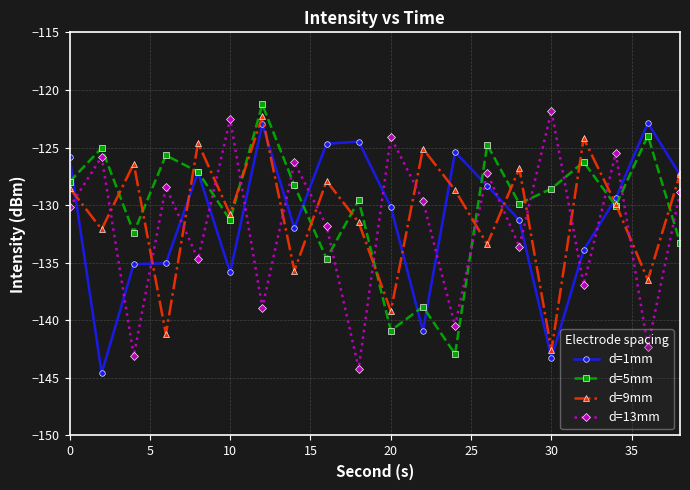

What is the smallest value displayed?

-144.6